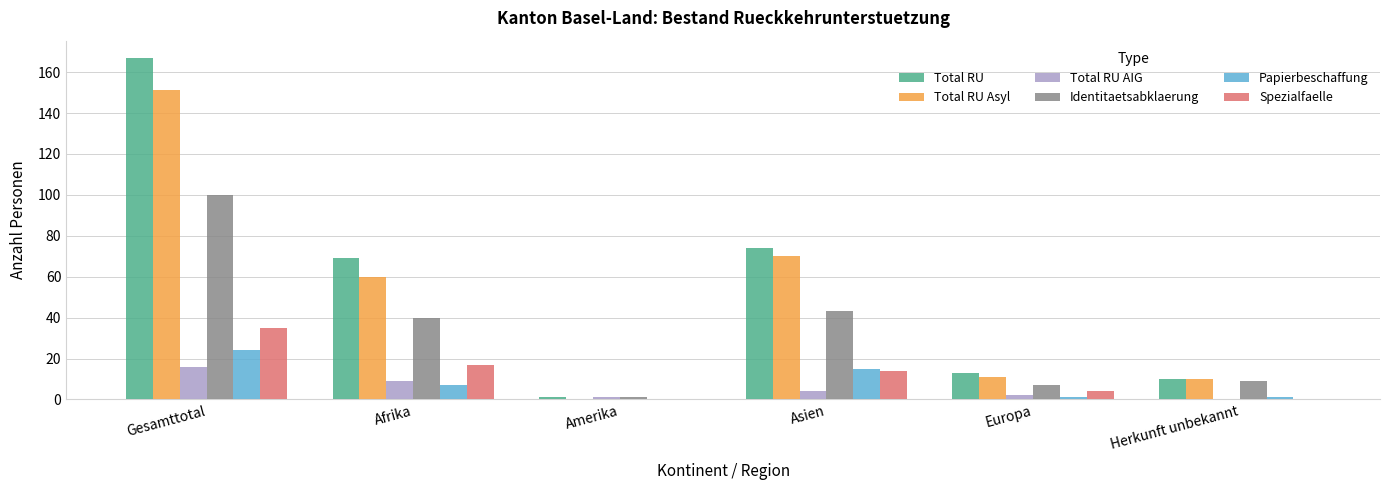

What is the sum of all Total RU Asyl values?

302